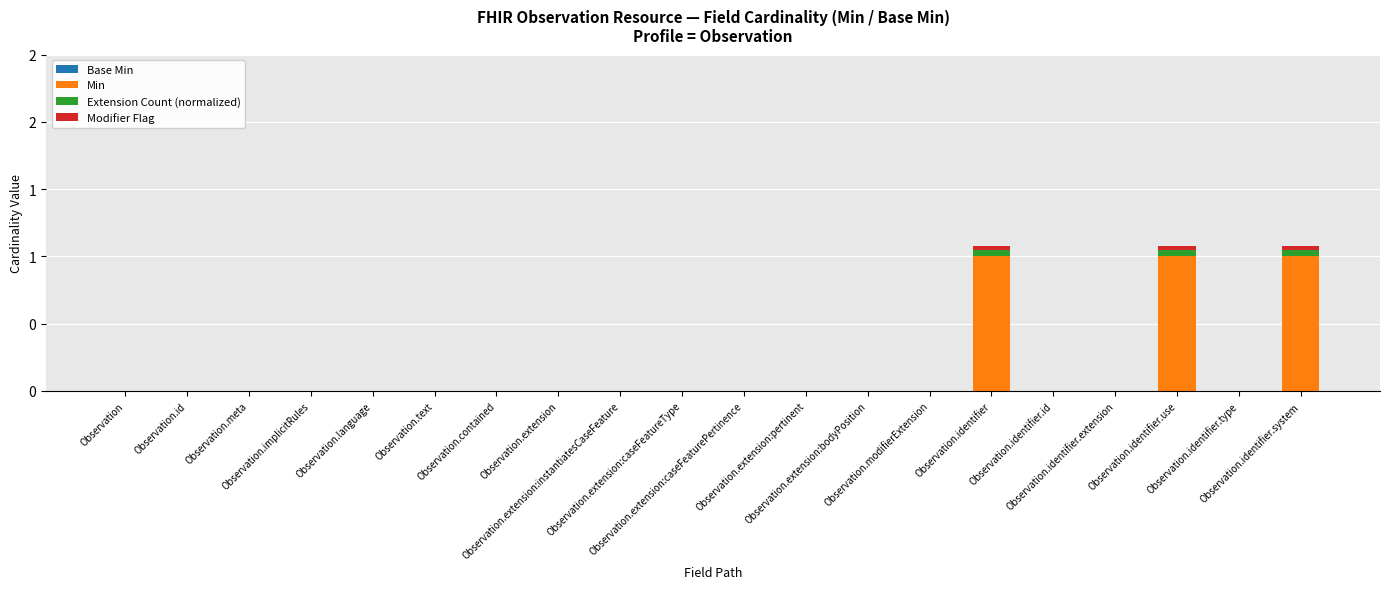

Which series changed the most between Observation.extension:caseFeaturePertinence and Observation.extension:pertinent?

Base Min